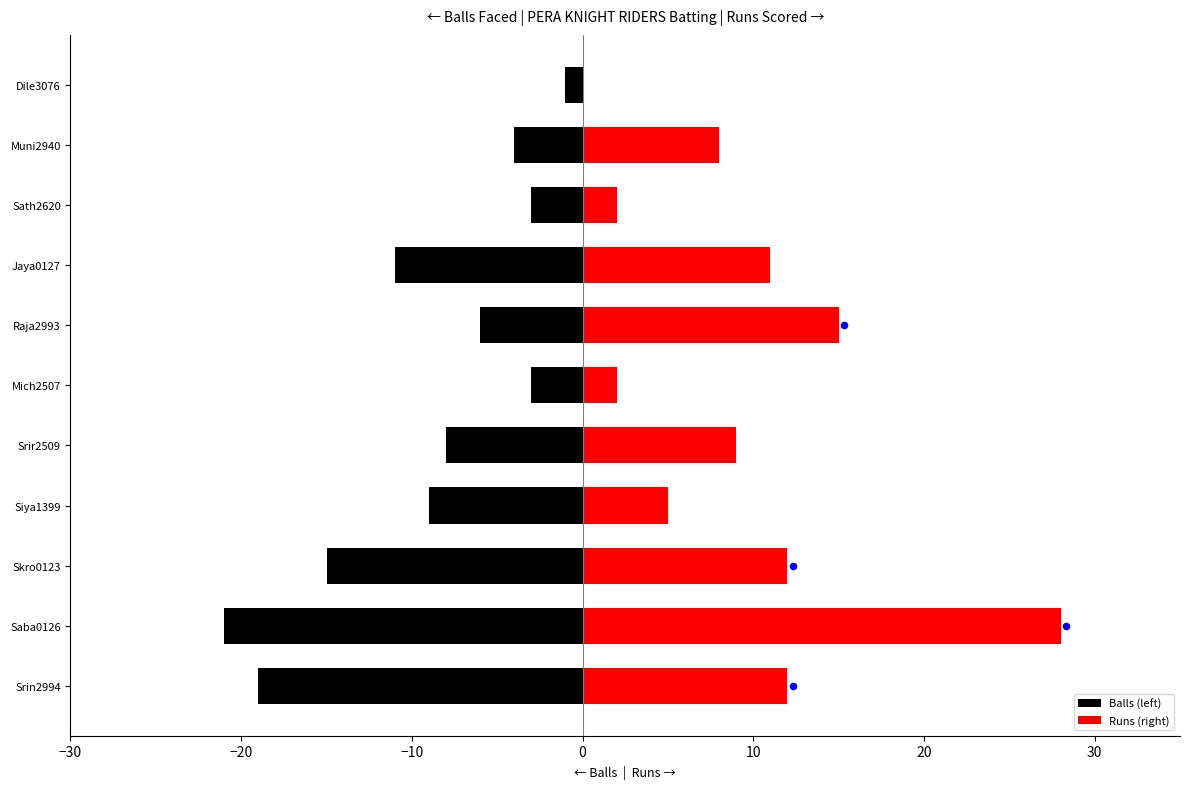

Which series has the largest total across all categories?

Runs (right)